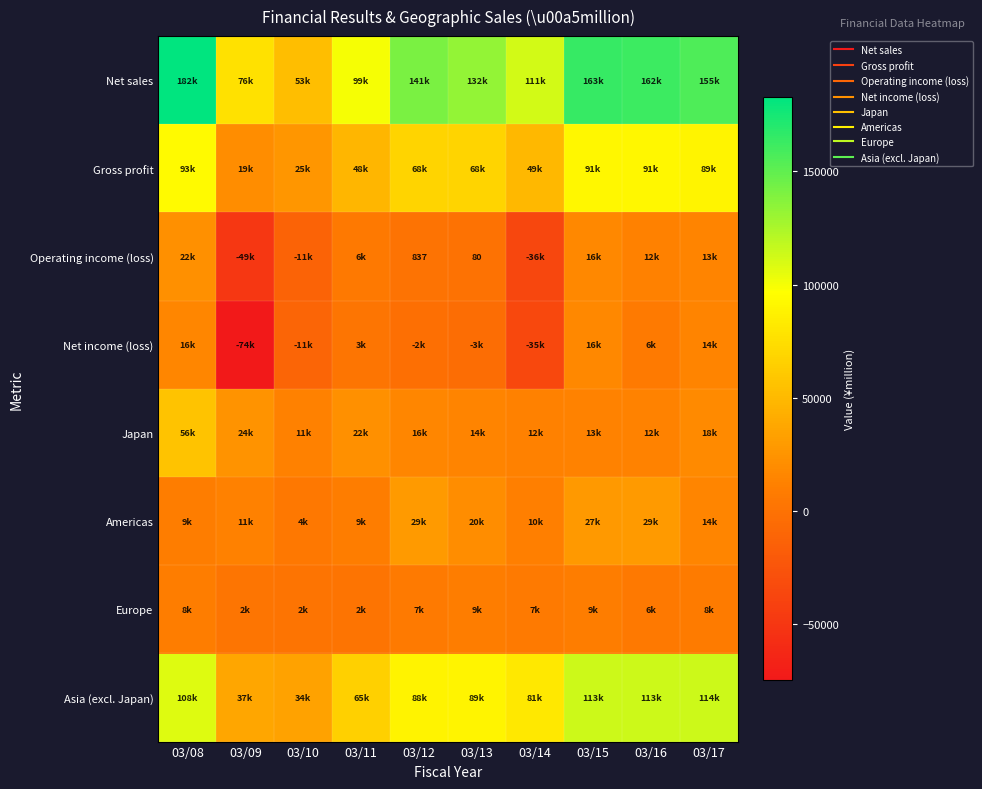

Where is Asia (excl. Japan) nearest to the value 74152?

03/14